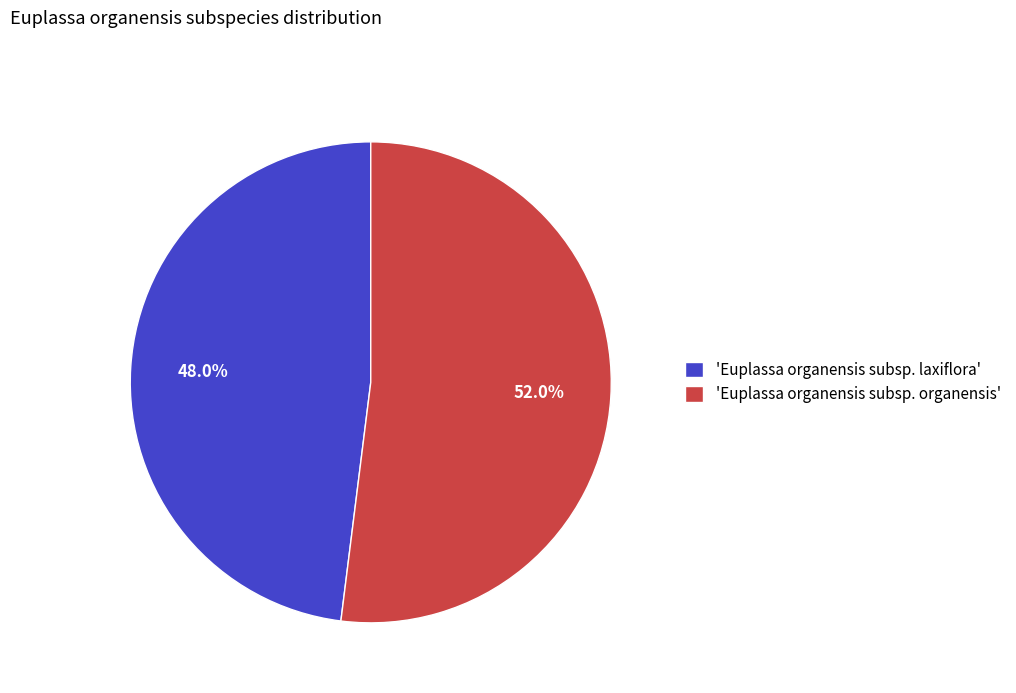

Rank the categories by value from highest to lowest.

'Euplassa organensis subsp. organensis', 'Euplassa organensis subsp. laxiflora'